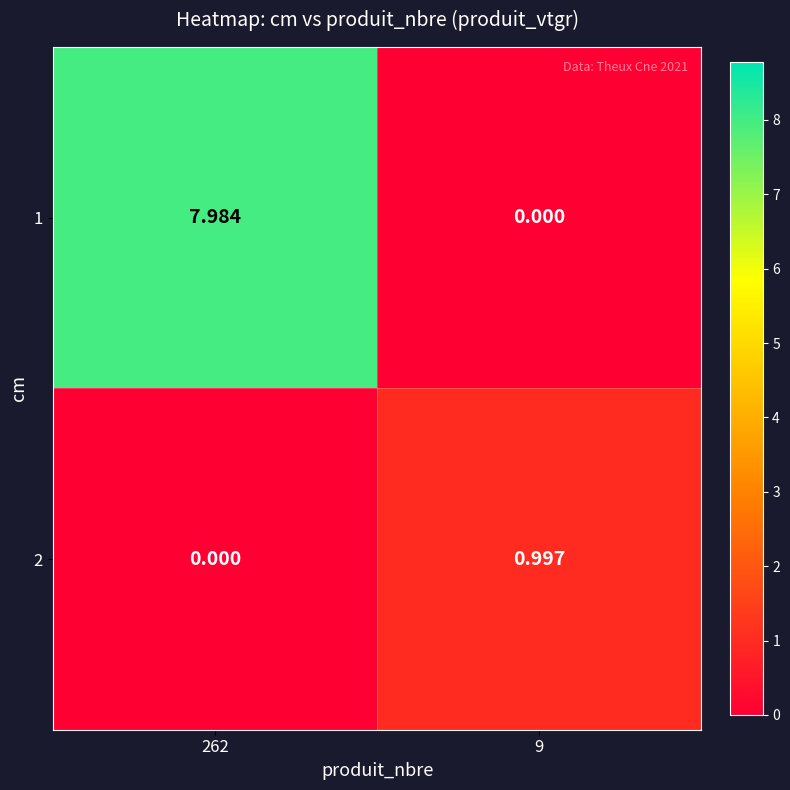

At which category does the chart reach its peak across all series?

262